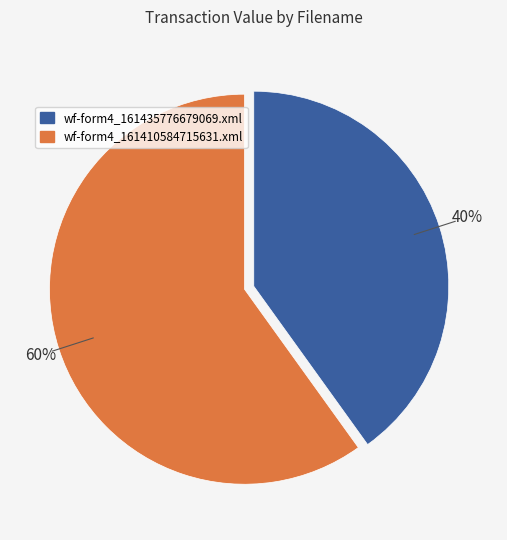

Which slice represents more than half of the pie?

wf-form4_161410584715631.xml